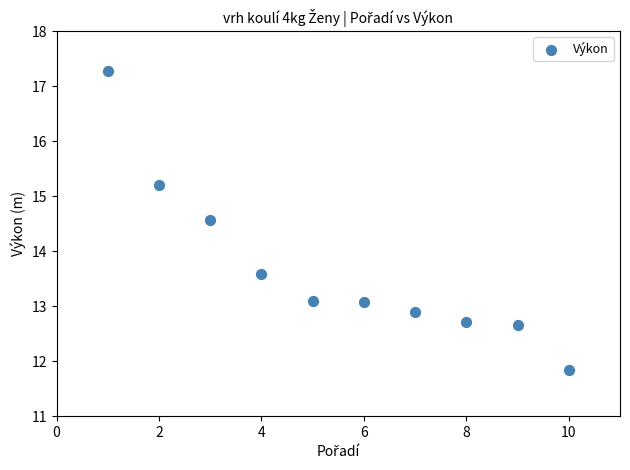

What Y value in the scatter plot is closest to 14?

13.6